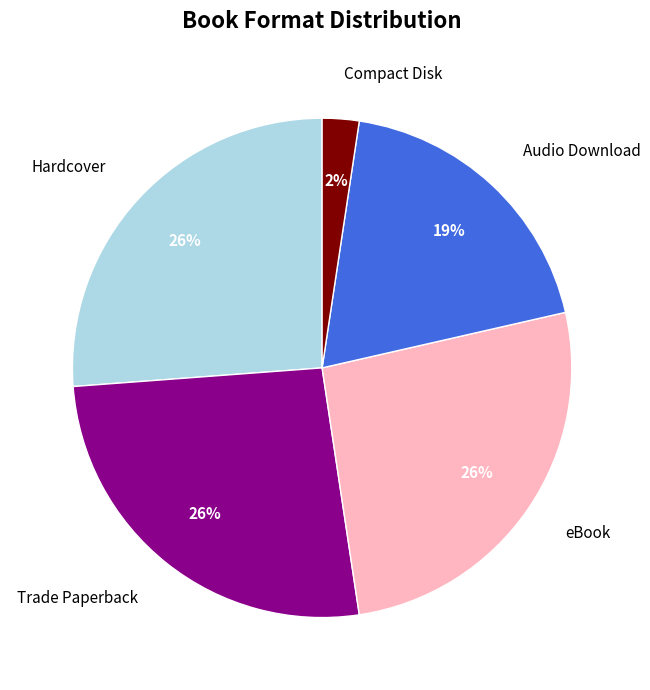

Which category has the smallest portion of the pie?

Compact Disk